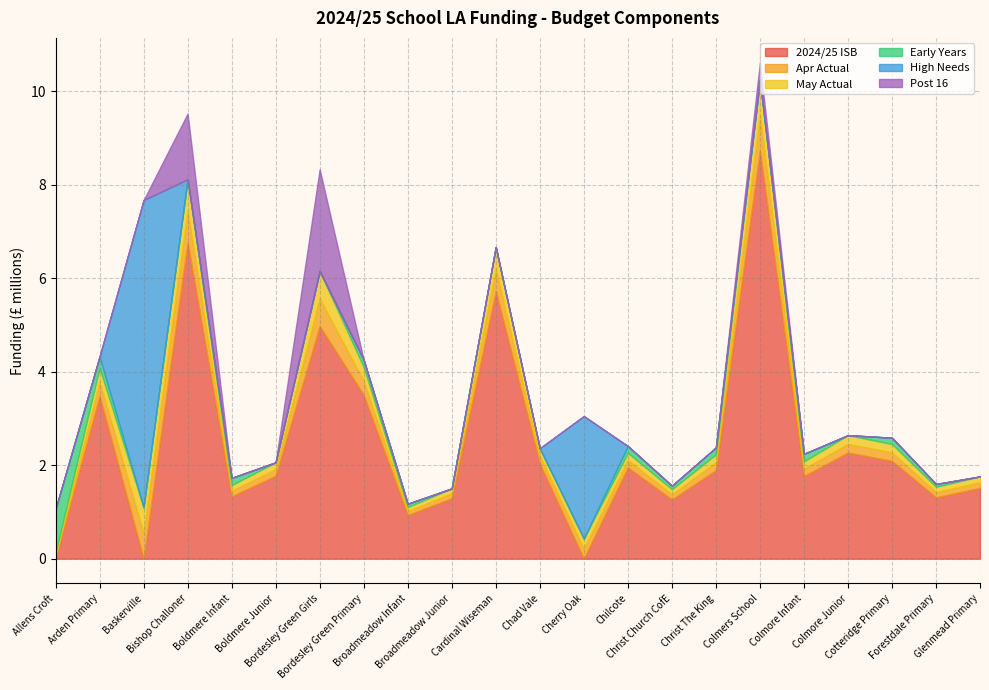

How many data points does each series have?

22